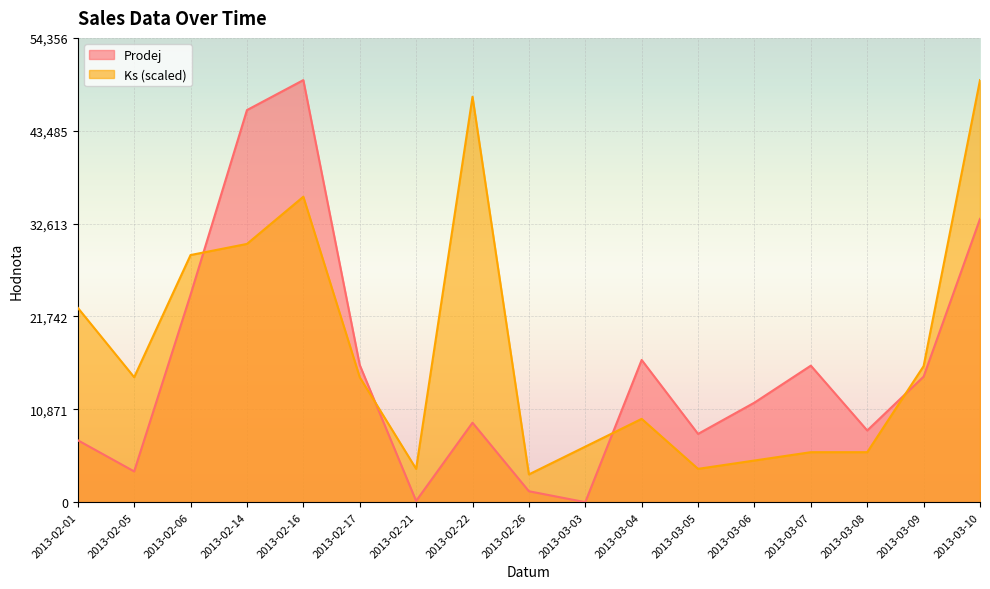

Rank the series by their average value, from lowest to highest.

Prodej, Ks (scaled)